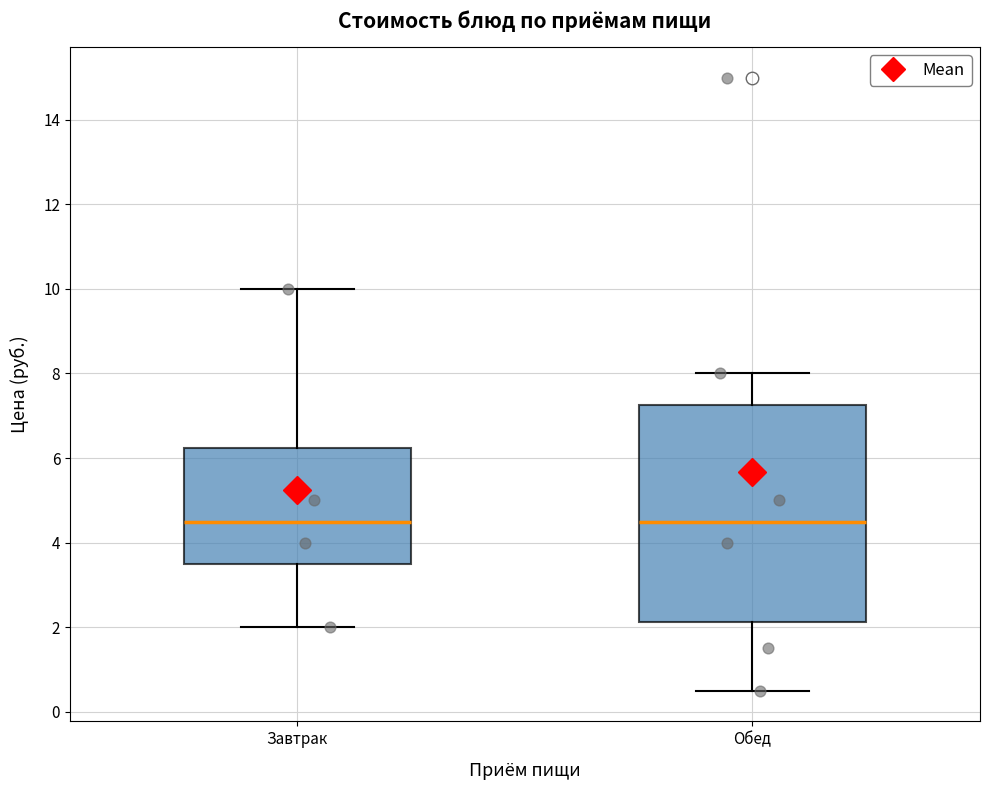

Which box is the tallest, from its lower edge to its upper edge?

Обед